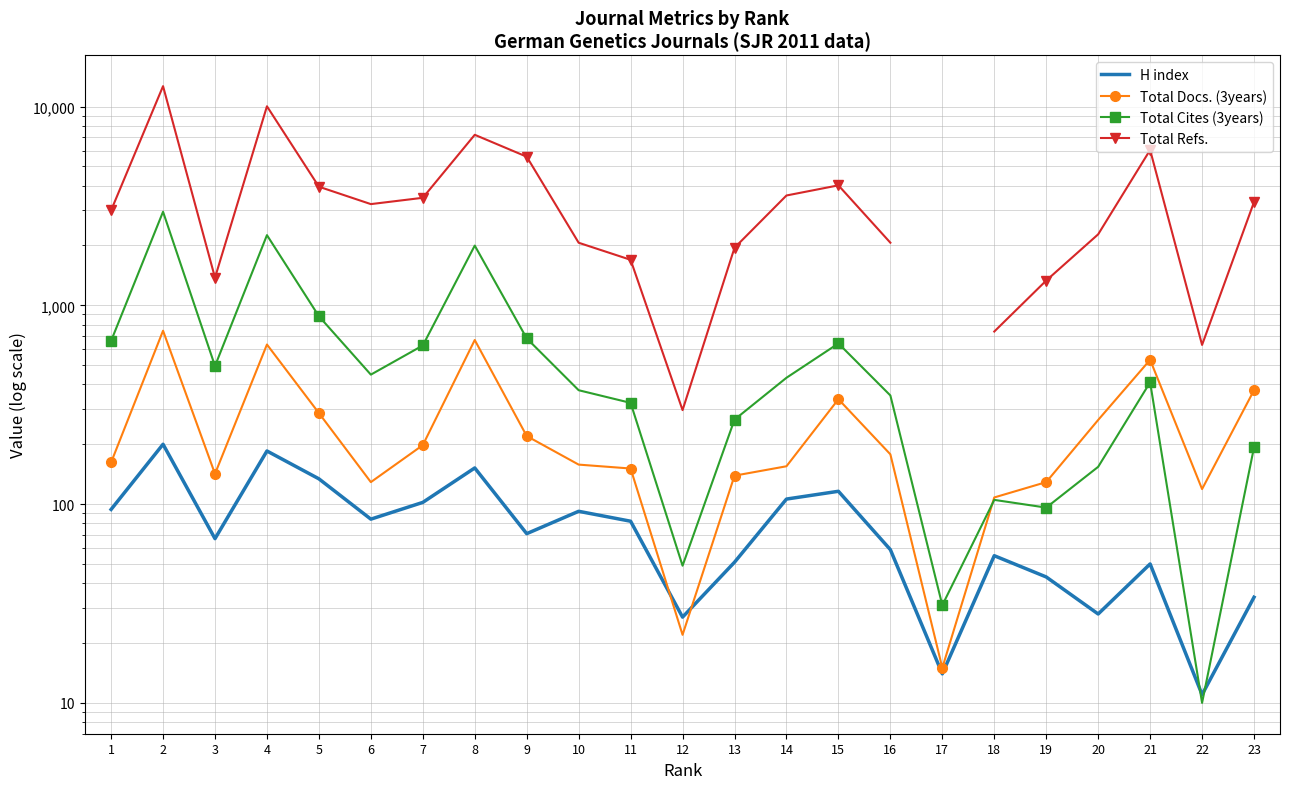

How many values in Total Refs. are above zero?

22